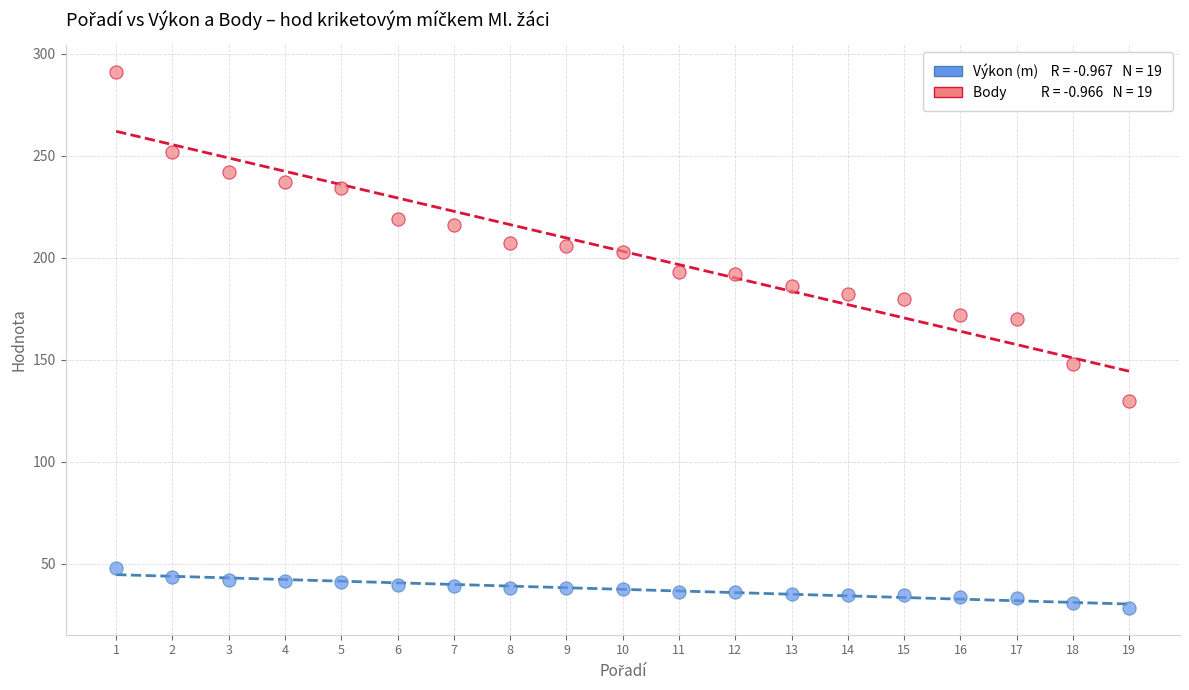

Across all data points, what is the range of Y values (max minus min)?

262.7